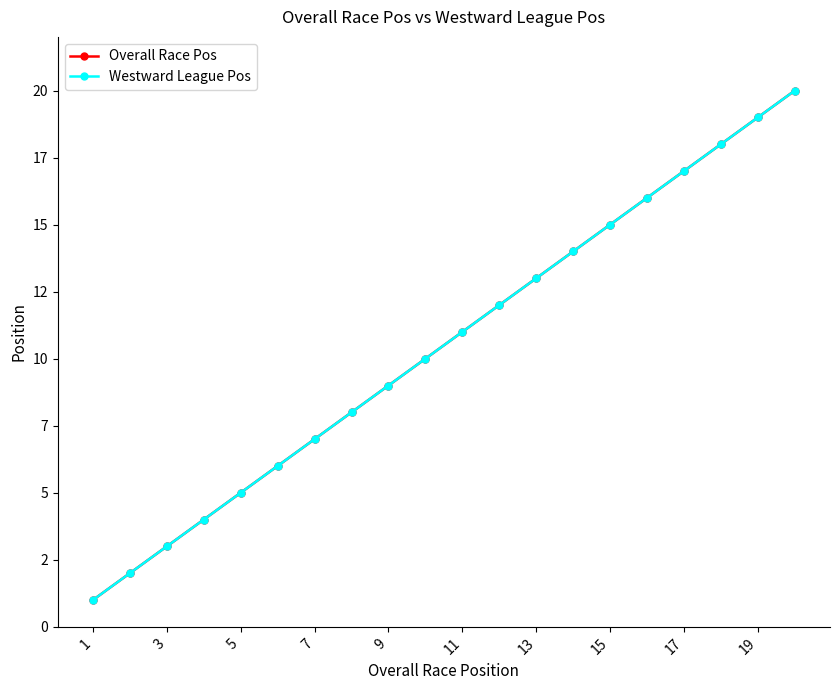

True or false: Overall Race Pos and Westward League Pos cross at least once.

False